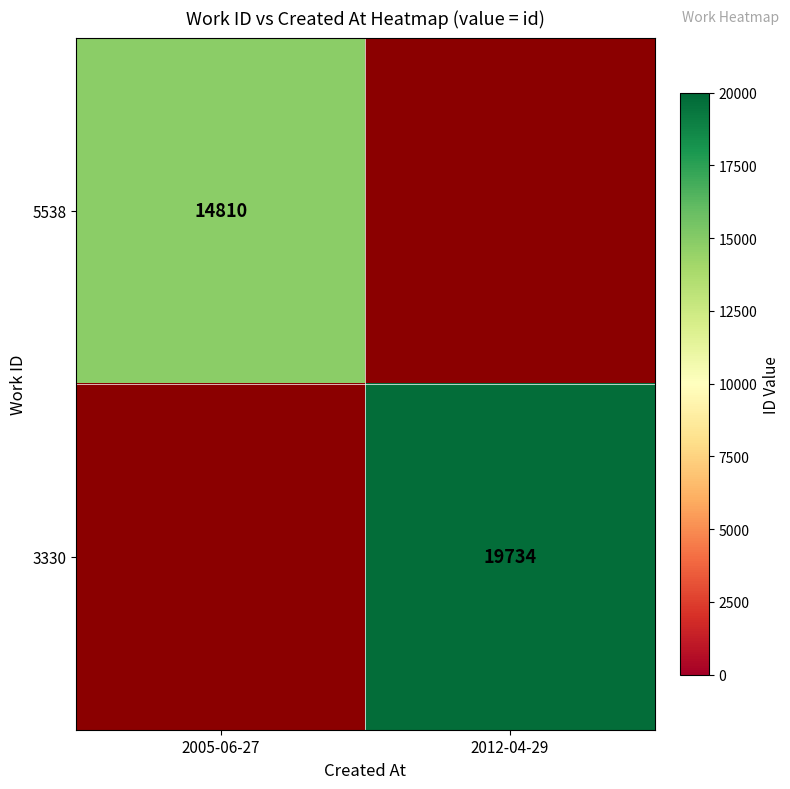

Is it true that 3330 equals 13047 at 2012-04-29?

False